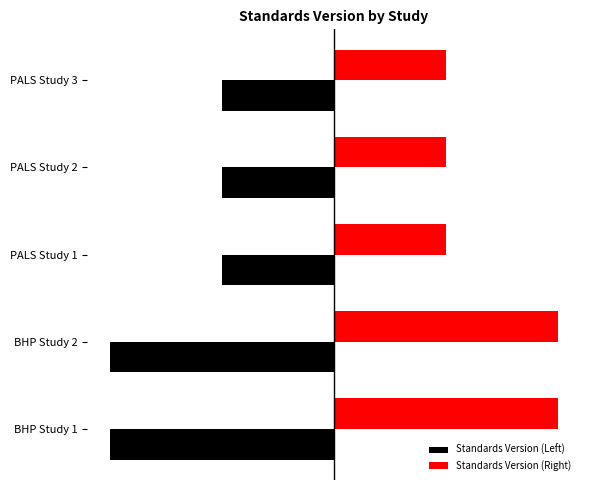

What are all the series names shown in the legend?

Standards Version (Left), Standards Version (Right)